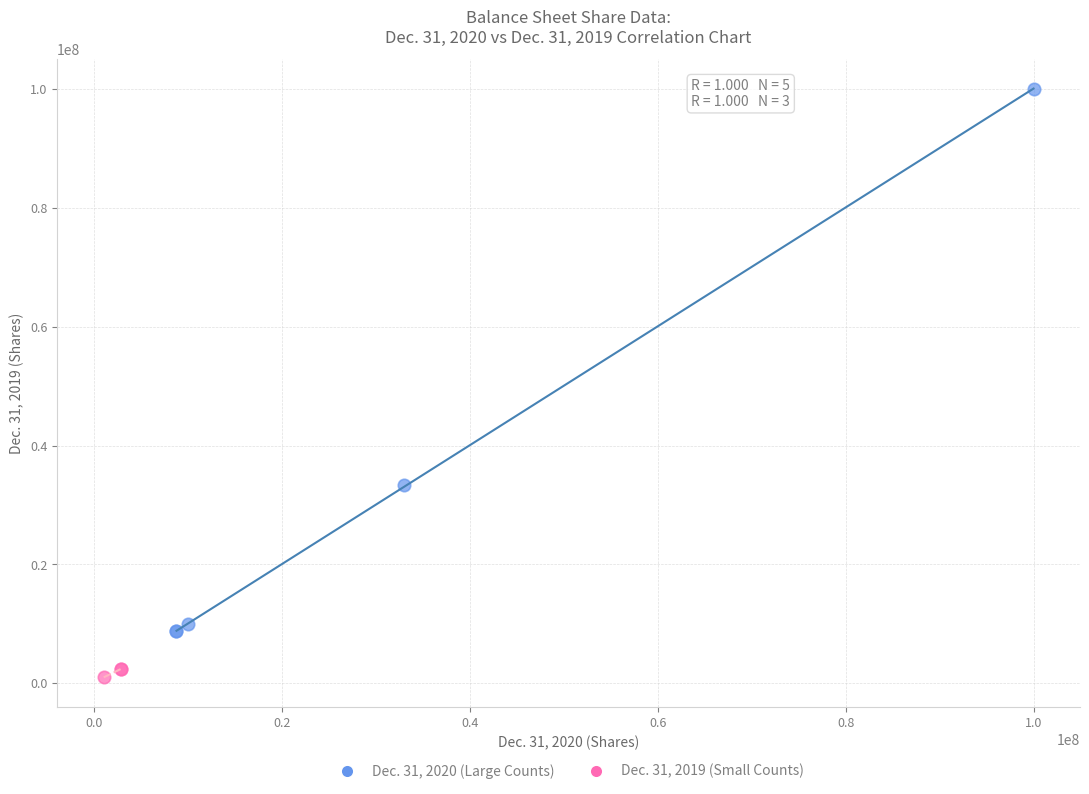

Which series contains the lowest Y value?

Dec. 31, 2019 (Small Counts)